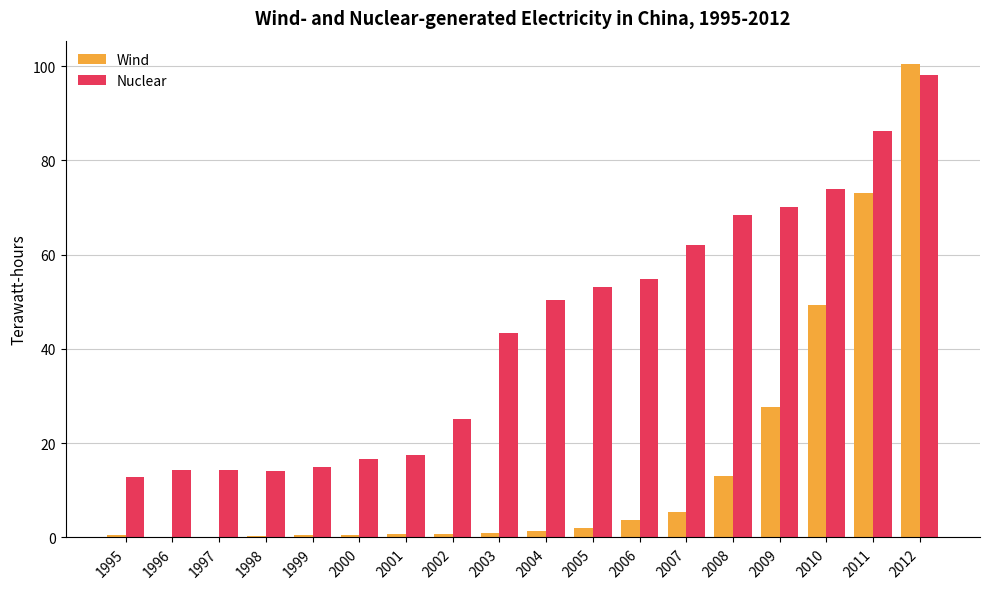

The value of Wind at 1997 is 0.2. True or false?

True